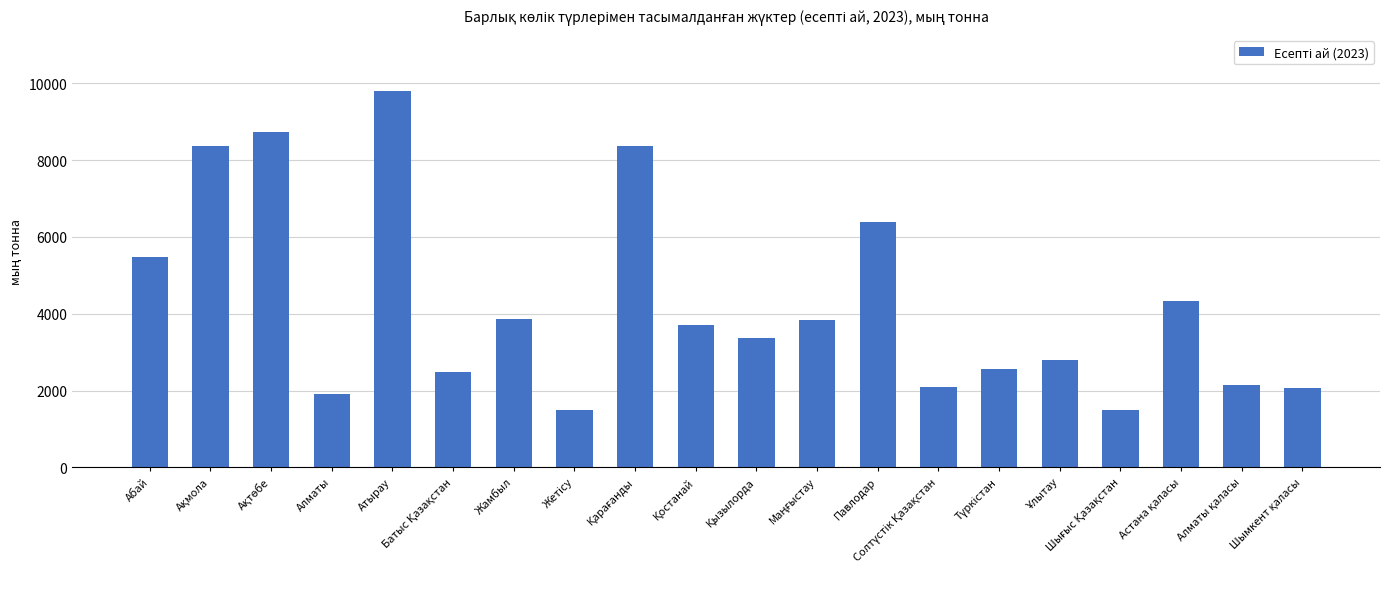

What is the average value?

4265.5